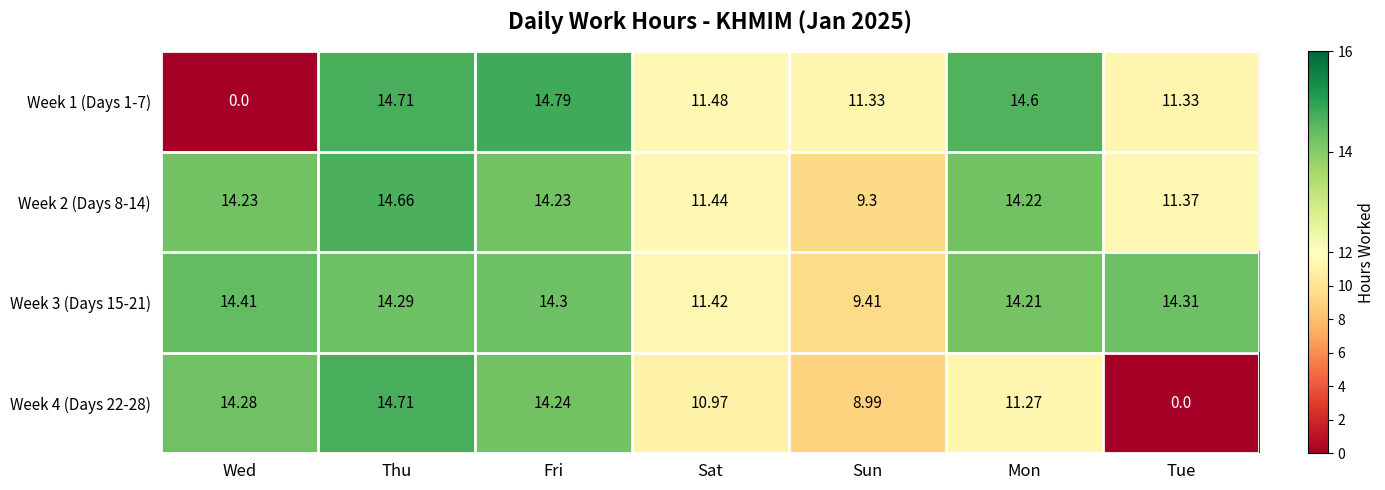

How many values in Week 1 (Days 1-7) are above zero?

6